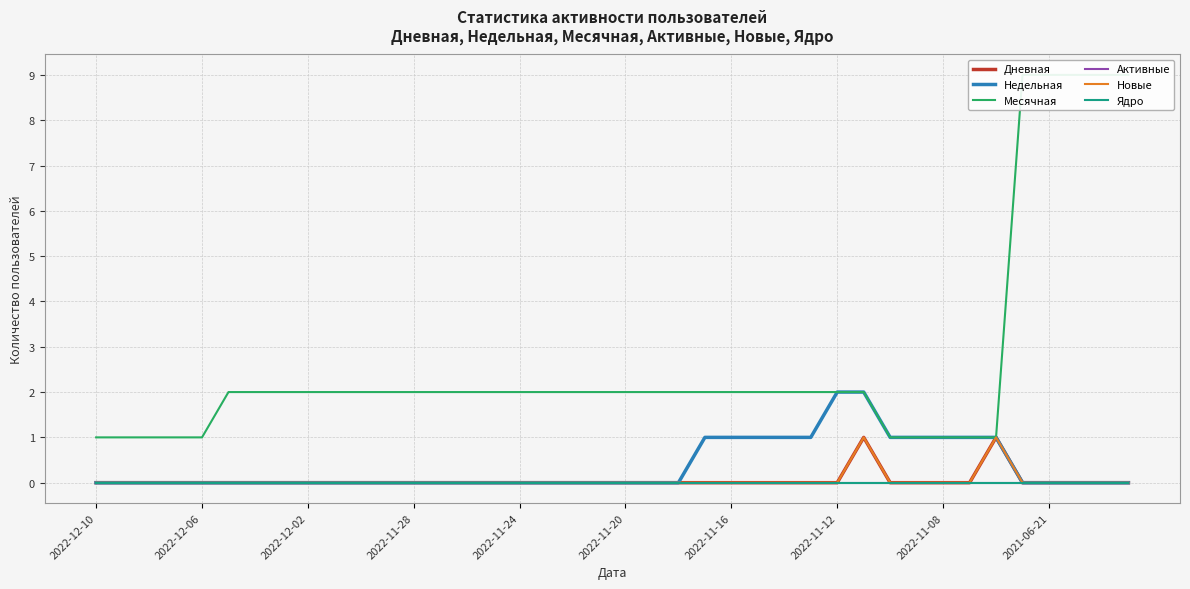

What is the difference between the maximum and minimum values in the Новые series?

1